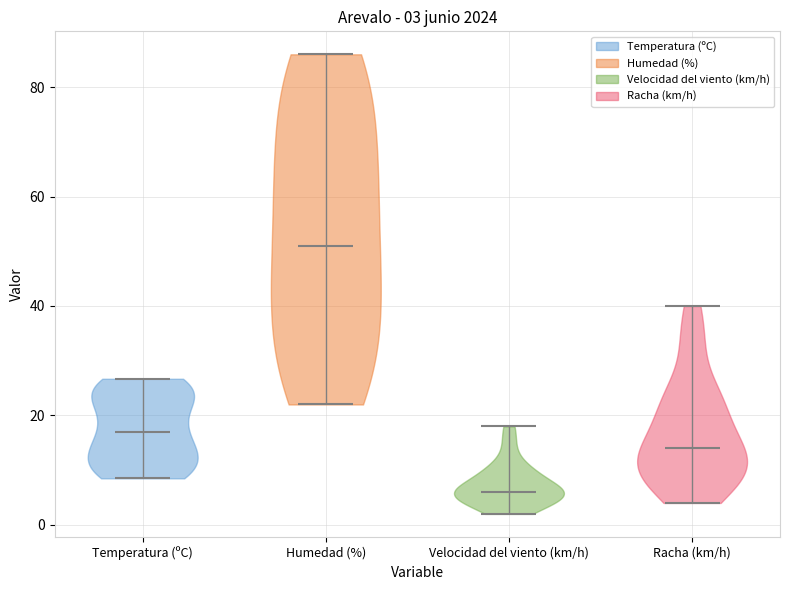

Which violin has the highest median line?

Humedad (%)